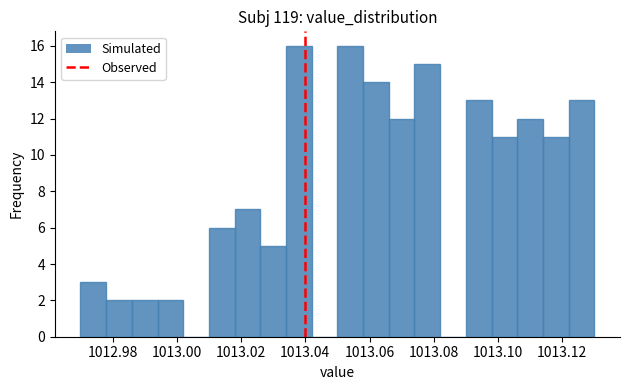

Reading left to right, list every bar in this chart as the range it spans on the x-axis followed by its height. The values are not printed on the chart, so give them approximately, as read against the axis.

1012.970 to 1012.978: 3
1012.978 to 1012.986: 2
1012.986 to 1012.994: 2
1012.994 to 1013.002: 2
1013.002 to 1013.010: 0
1013.010 to 1013.018: 6
1013.018 to 1013.026: 7
1013.026 to 1013.034: 5
1013.034 to 1013.042: 16
1013.042 to 1013.050: 0
1013.050 to 1013.058: 16
1013.058 to 1013.066: 14
1013.066 to 1013.074: 12
1013.074 to 1013.082: 15
1013.082 to 1013.090: 0
1013.090 to 1013.098: 13
1013.098 to 1013.106: 11
1013.106 to 1013.114: 12
1013.114 to 1013.122: 11
1013.122 to 1013.130: 13